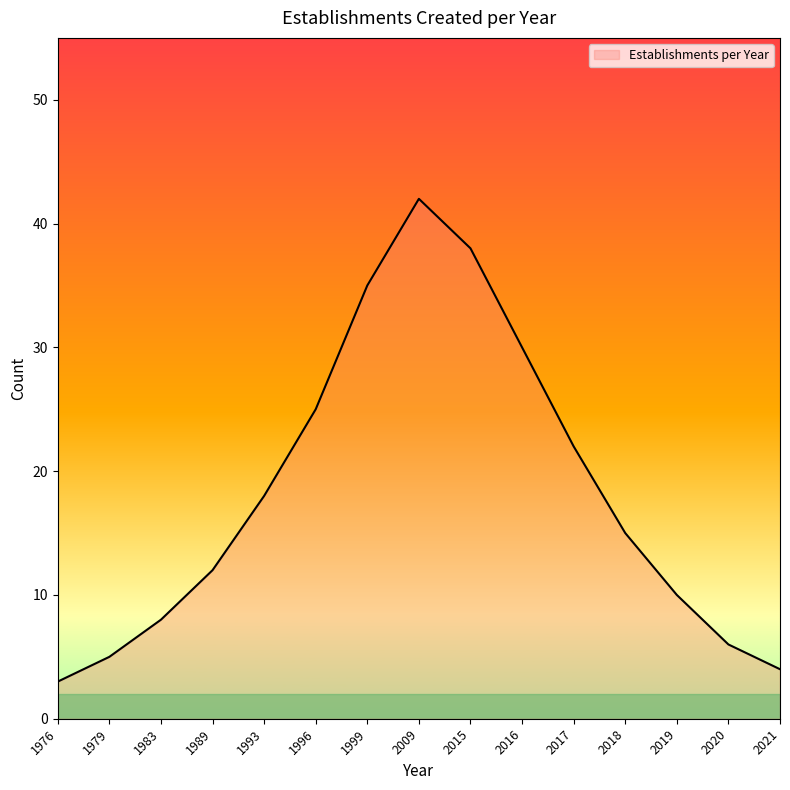

Is it true that the value at 1996 is 25?

True